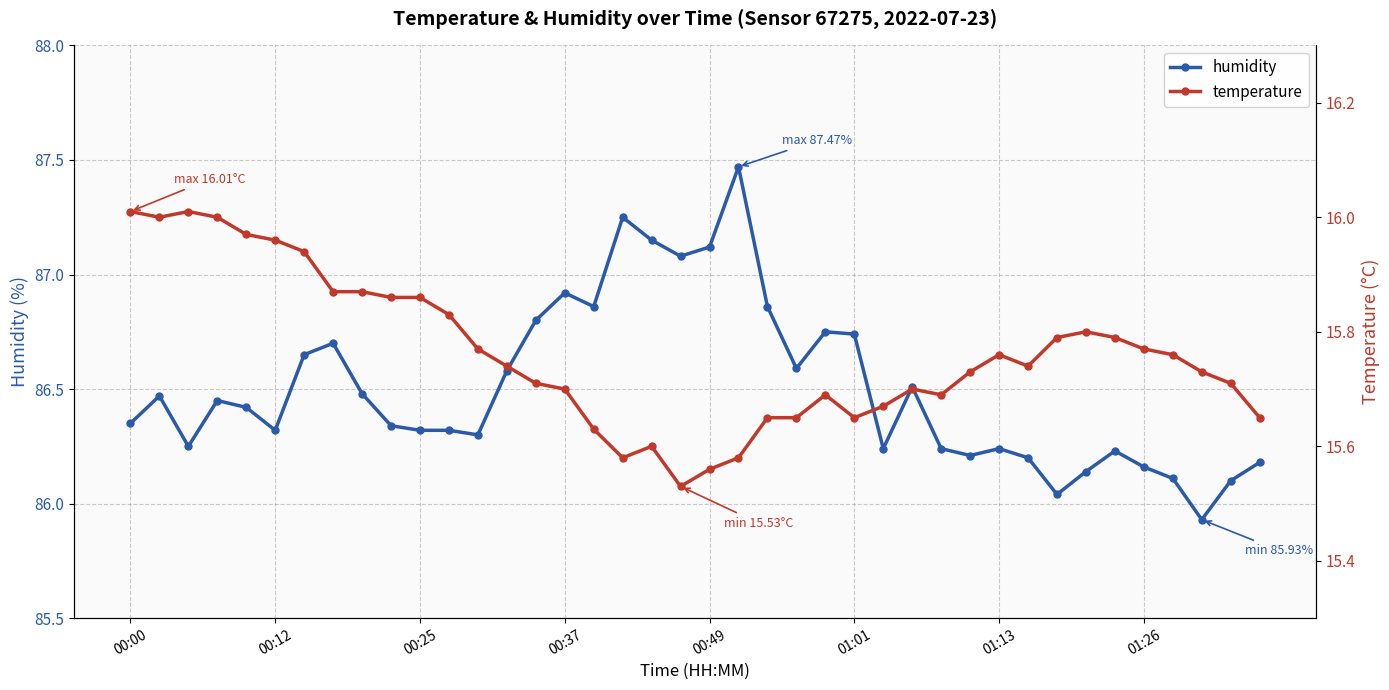

What is the sum of all temperature values?

630.5